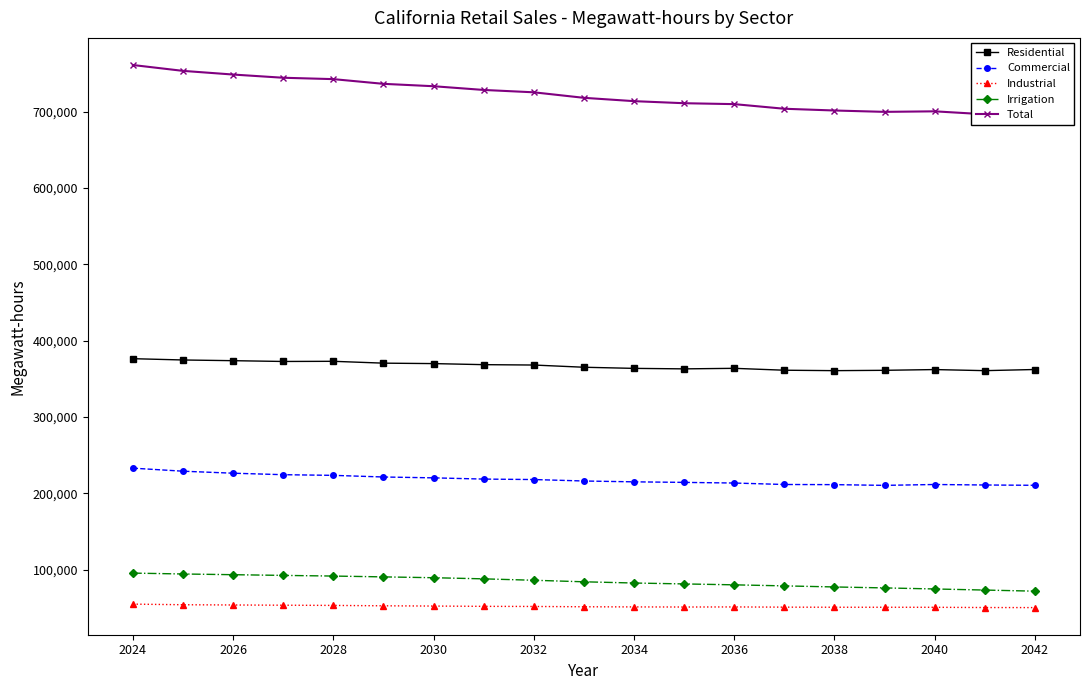

What is the value of the Total point at the 12th from the left?

711040.5